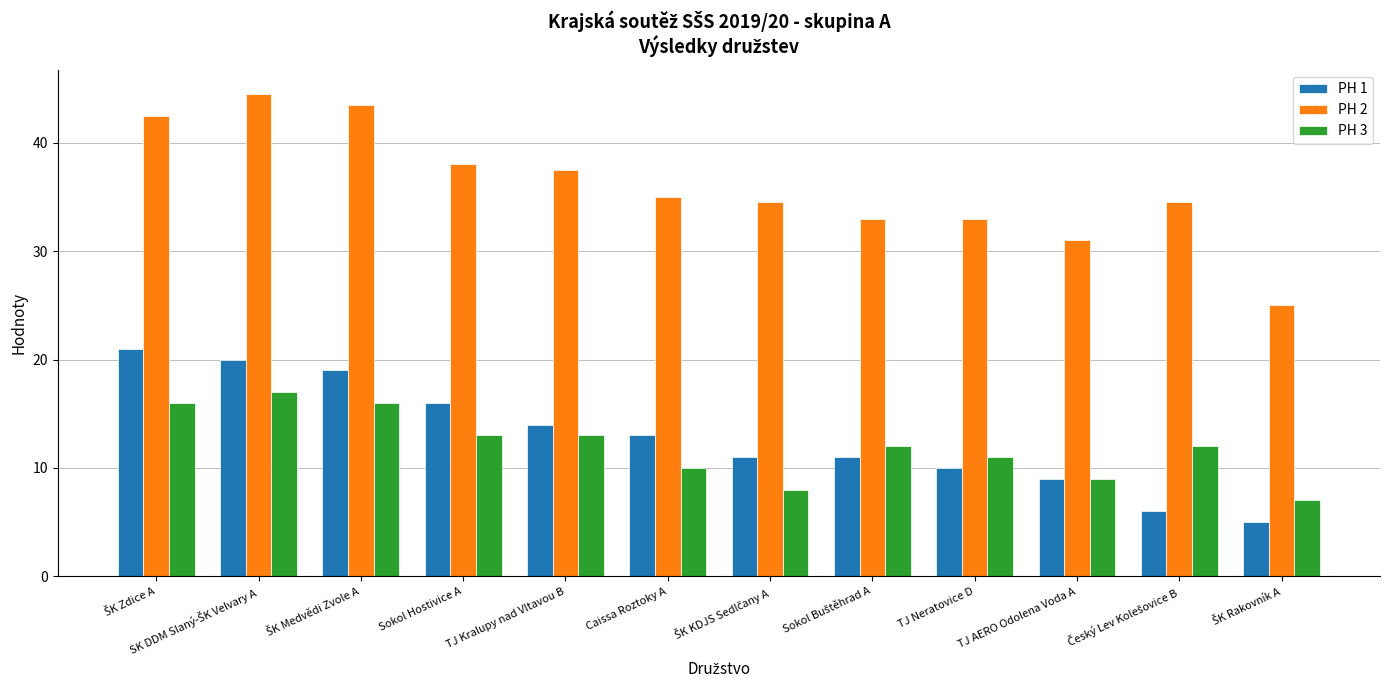

Which series has the largest range (max minus min)?

PH 2